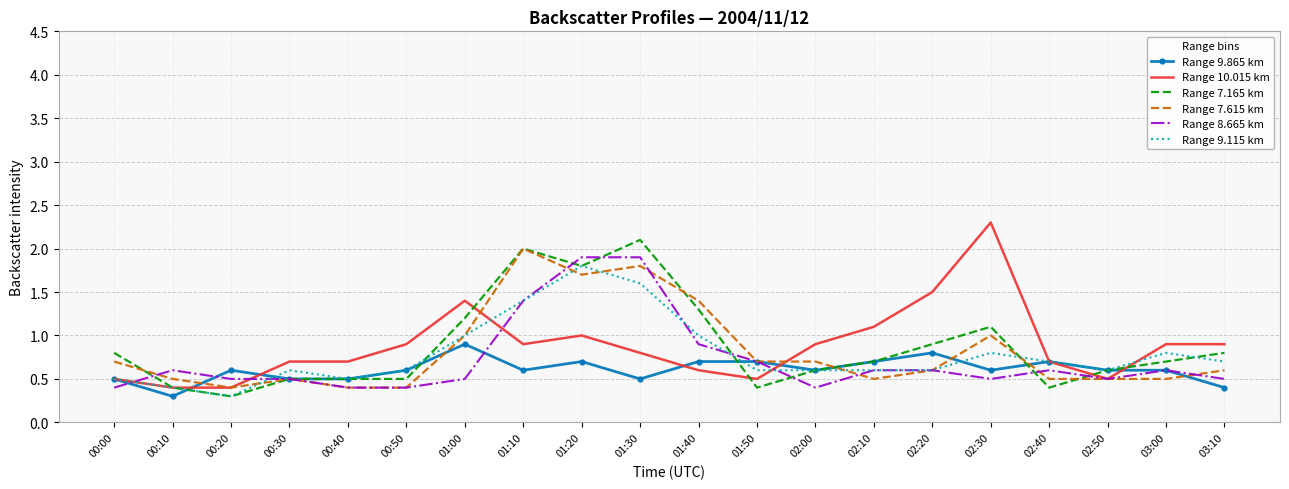

What position from the left is 00:30?

4